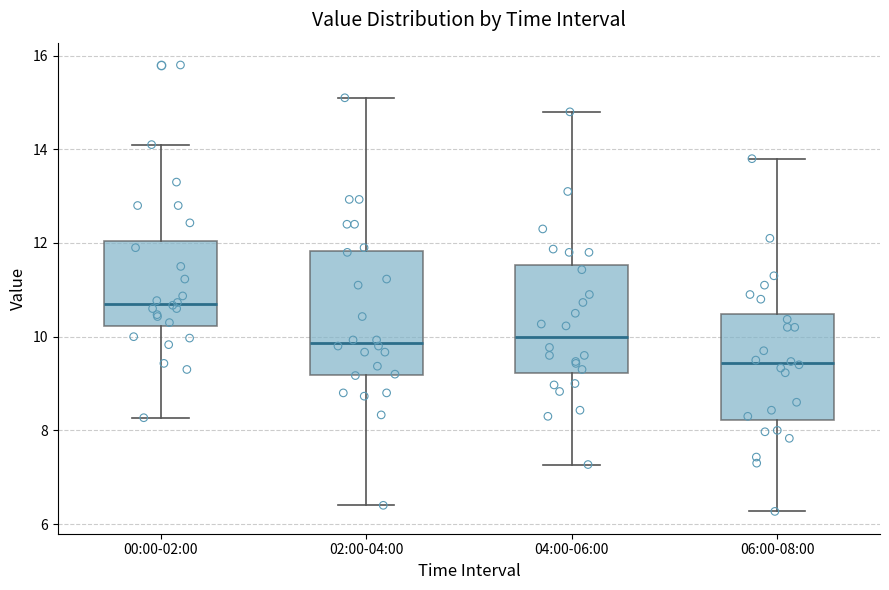

Which box is the tallest, from its lower edge to its upper edge?

02:00-04:00